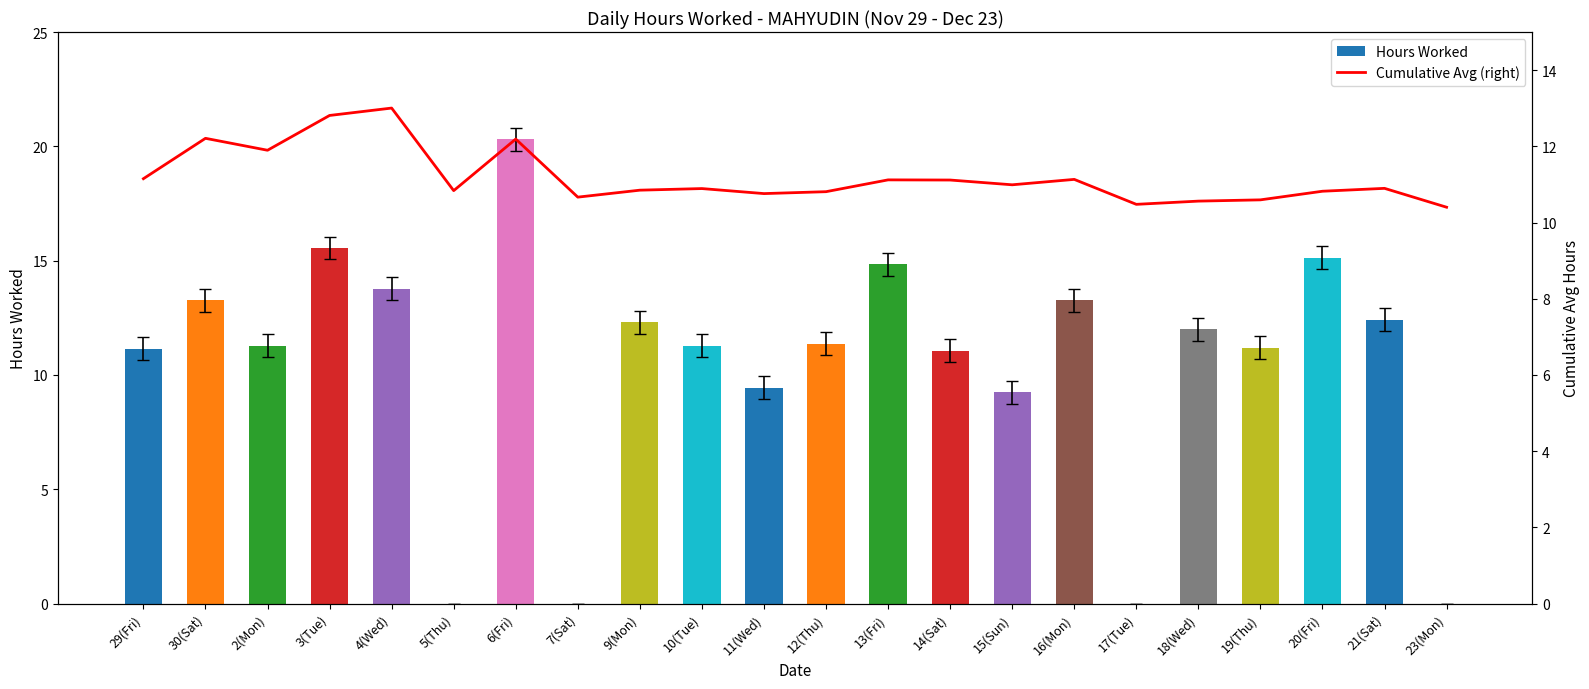

What are all the series names shown in the legend?

Hours Worked, Cumulative Avg (right)